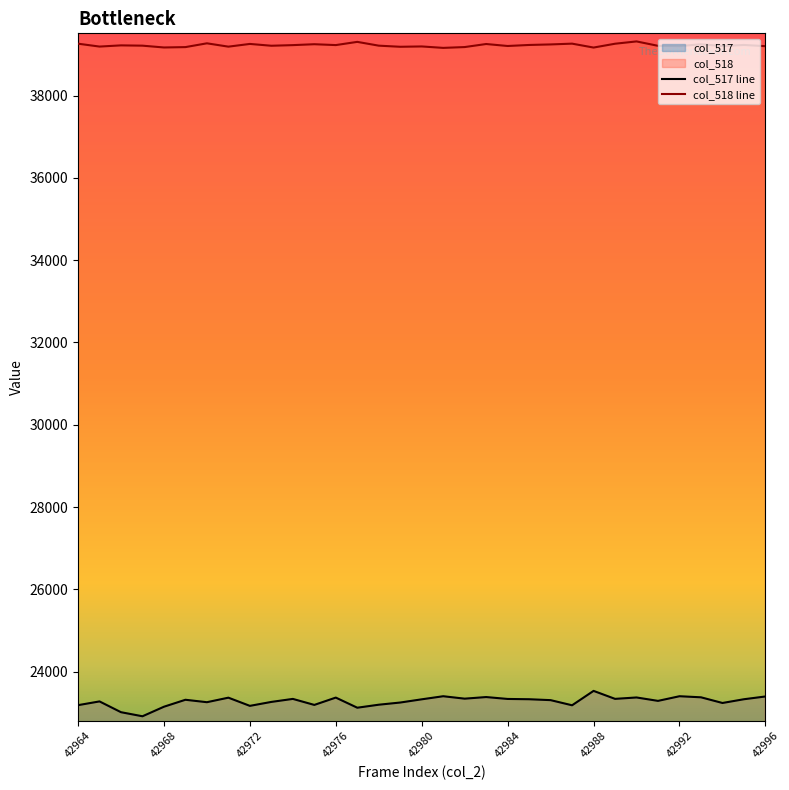

True or false: the data shows 13319 at 42981.

False